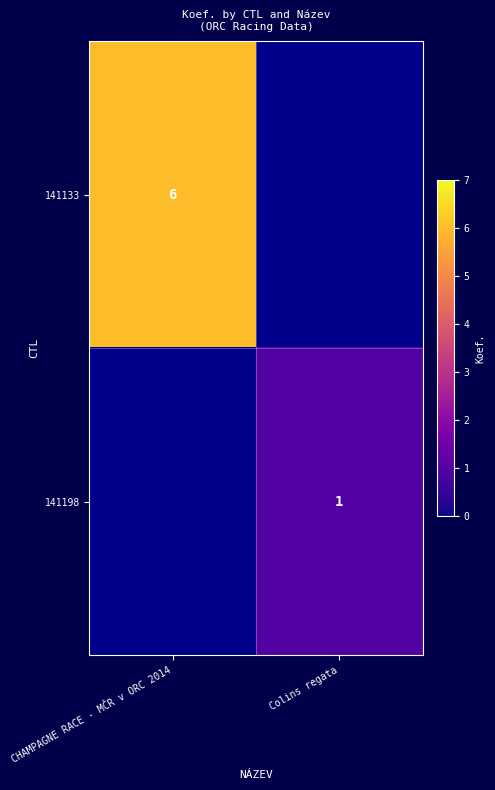

True or false: 141198 has a value of 1.6 at Colins regata.

False